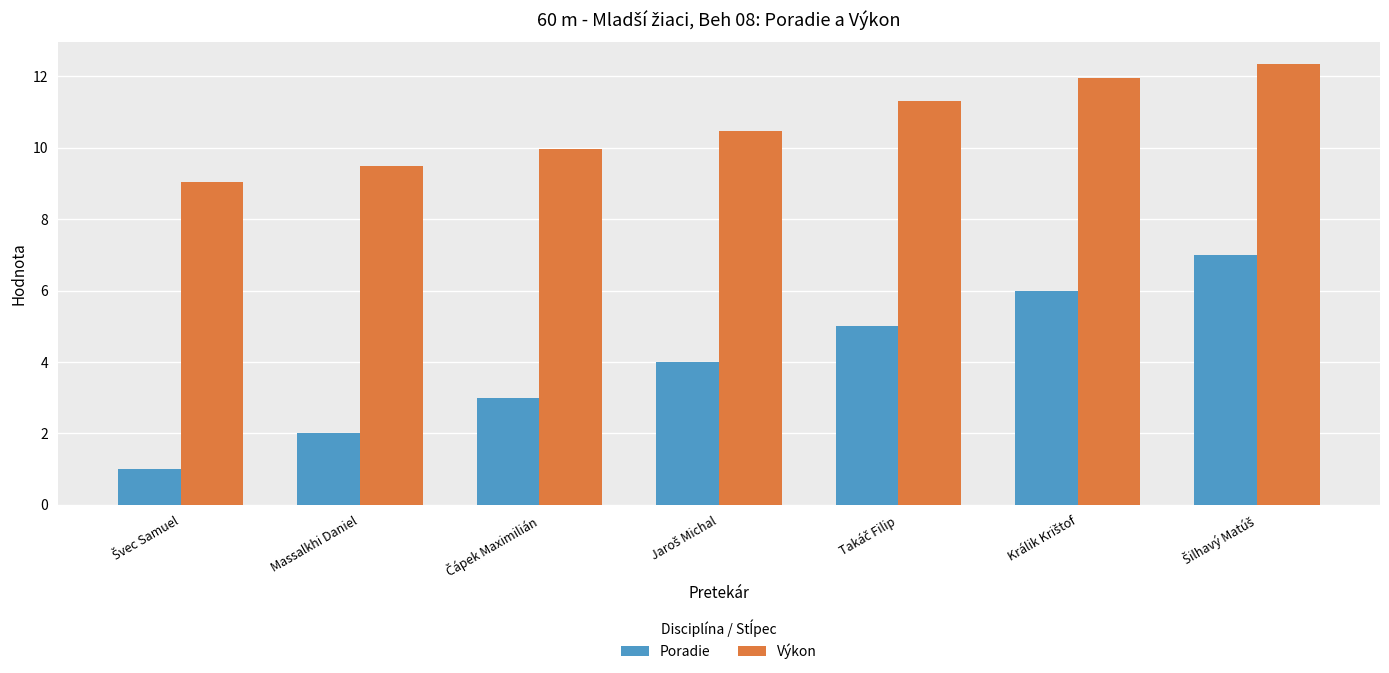

Reading right to left, what are all the values shown in this chart?

Poradie: 7.0	6.0	5.0	4.0	3.0	2.0	1.0
Výkon: 12.3	12.0	11.3	10.5	10.0	9.5	9.1